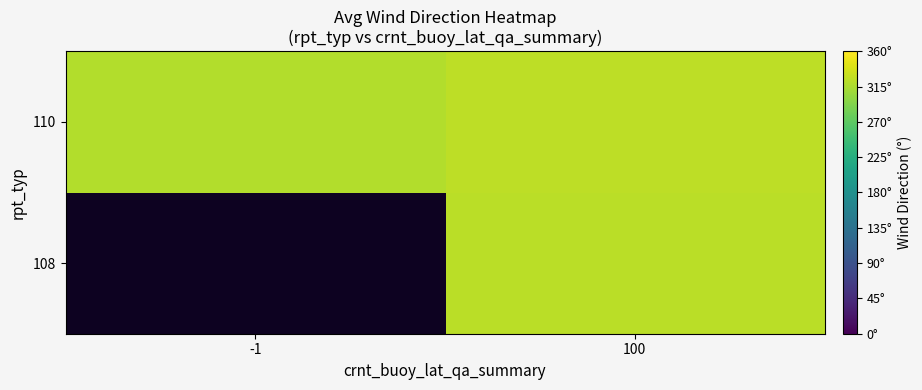

Which series has the largest range (max minus min)?

110